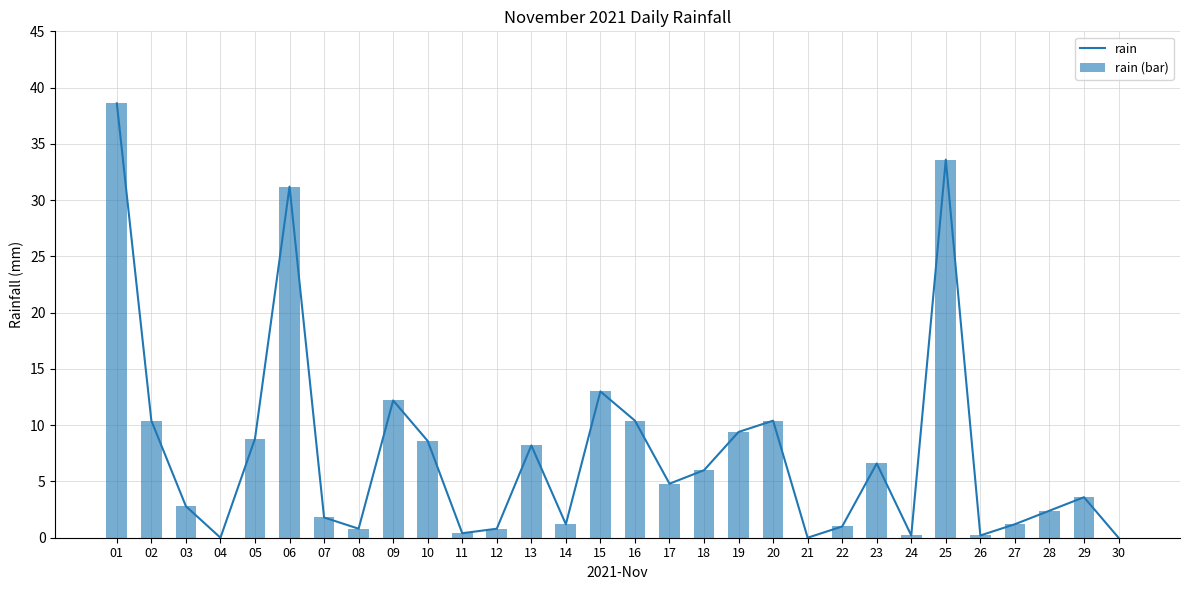

Which category has the highest value across all series?

01